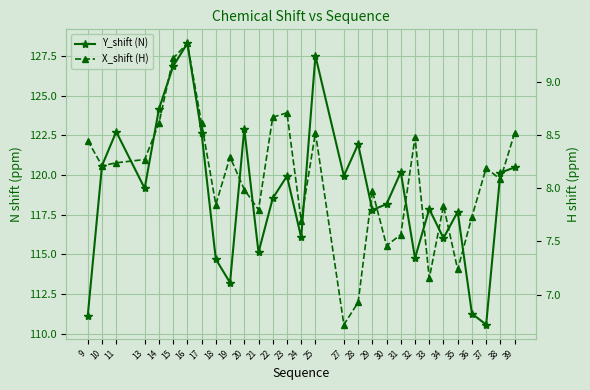

What is the average value of the X_shift (H) series?

8.1